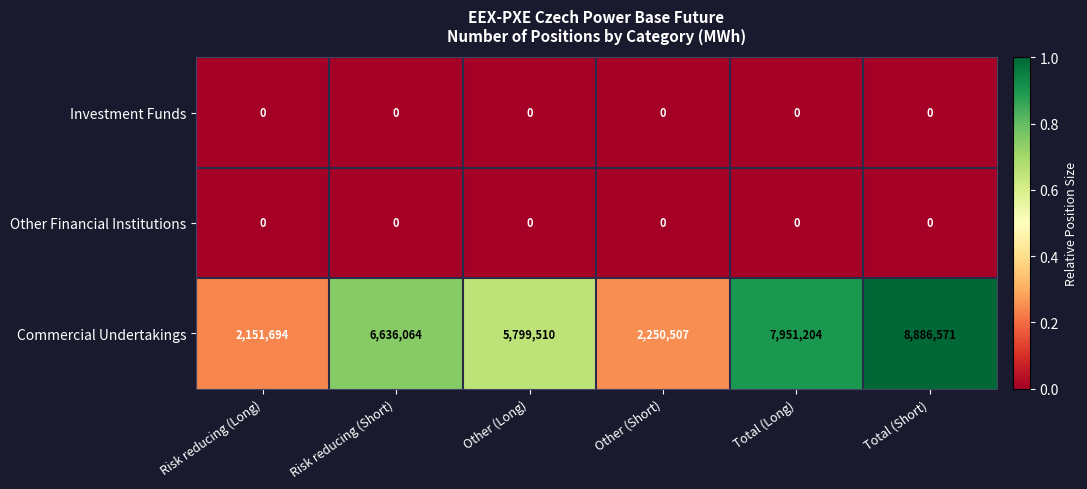

Reading left to right, transcribe all the data shown in this chart.

Investment Funds: Risk reducing (Long)=0	Risk reducing (Short)=0	Other (Long)=0	Other (Short)=0	Total (Long)=0	Total (Short)=0
Other Financial Institutions: Risk reducing (Long)=0	Risk reducing (Short)=0	Other (Long)=0	Other (Short)=0	Total (Long)=0	Total (Short)=0
Commercial Undertakings: Risk reducing (Long)=2151694	Risk reducing (Short)=6636064	Other (Long)=5799510	Other (Short)=2250507	Total (Long)=7951204	Total (Short)=8886571